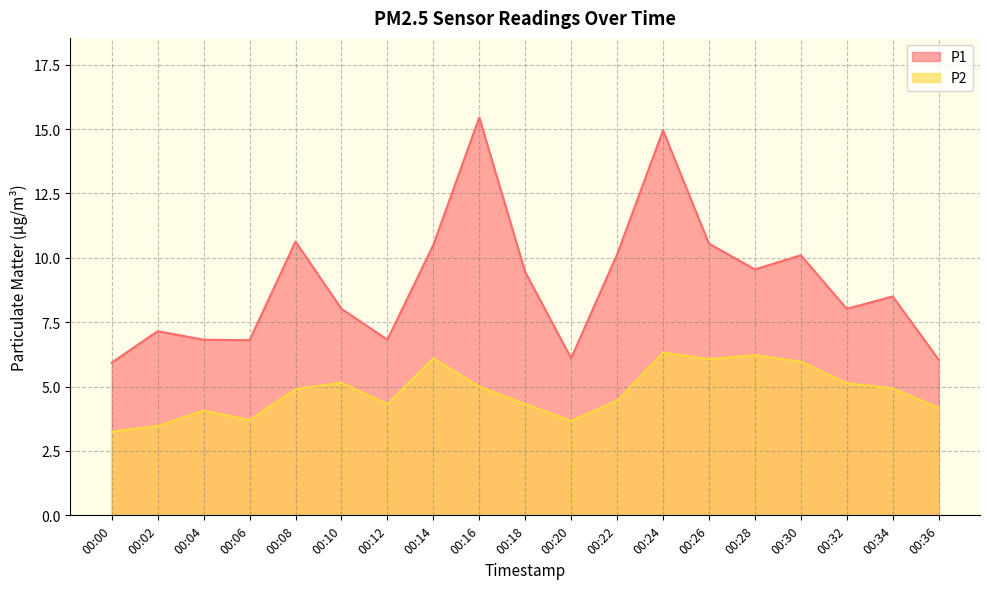

What is the average value of the P1 series?

9.0